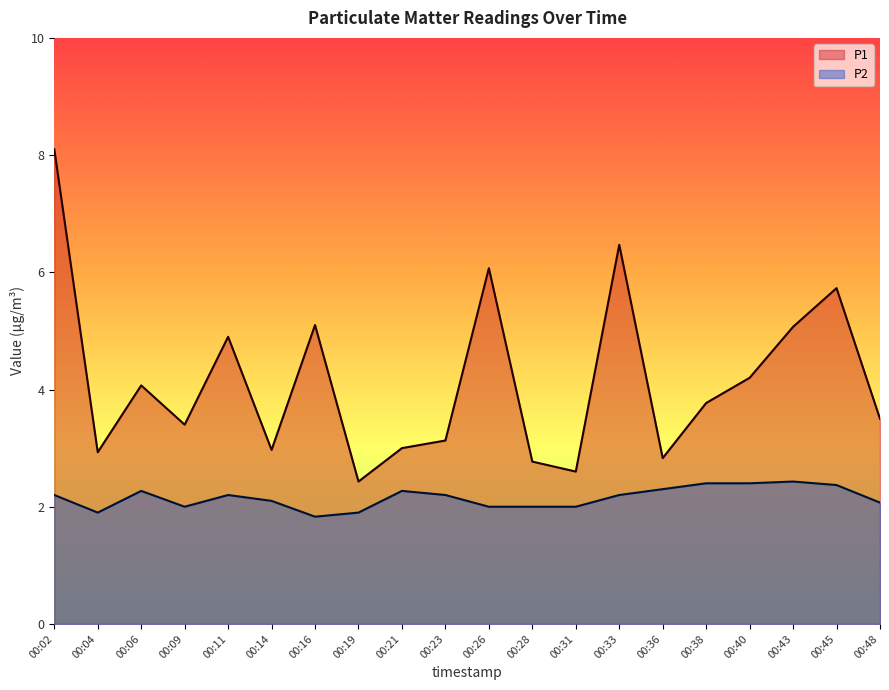

What is the spread (max minus min) of values at 00:38?

1.4